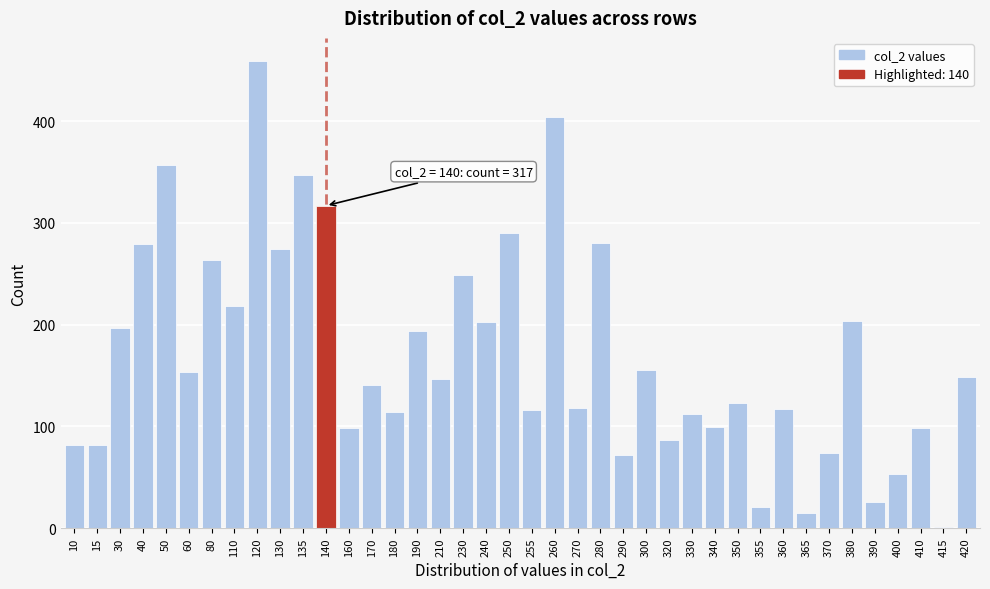

Approximately how many times larger is the value at 255 compared to 240?

0.6